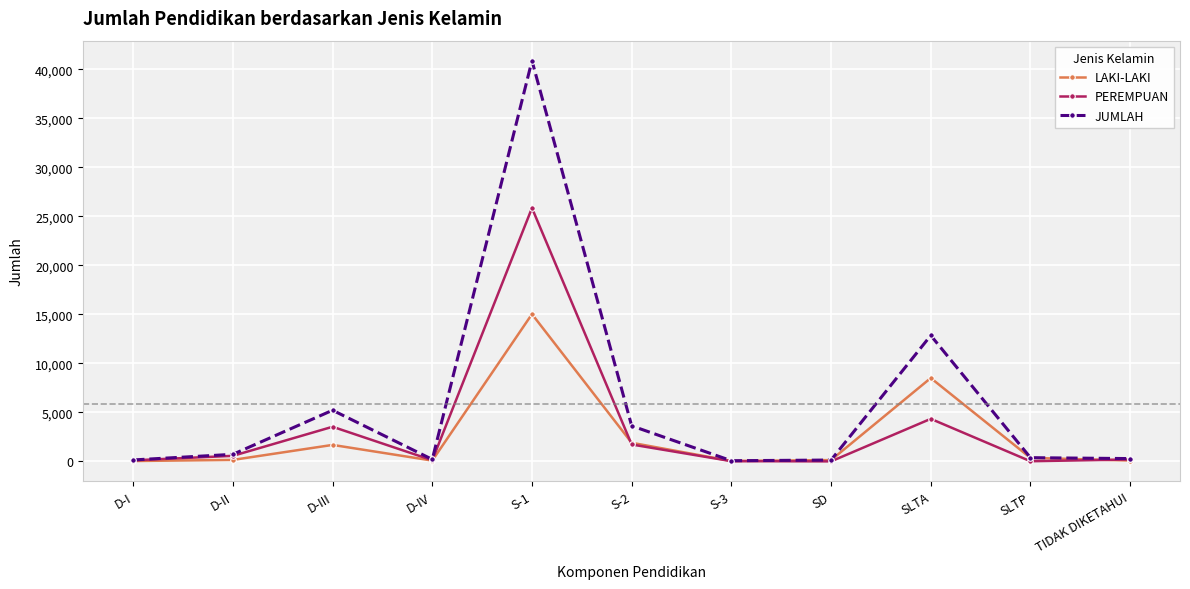

Where is the first local maximum for PEREMPUAN?

D-III